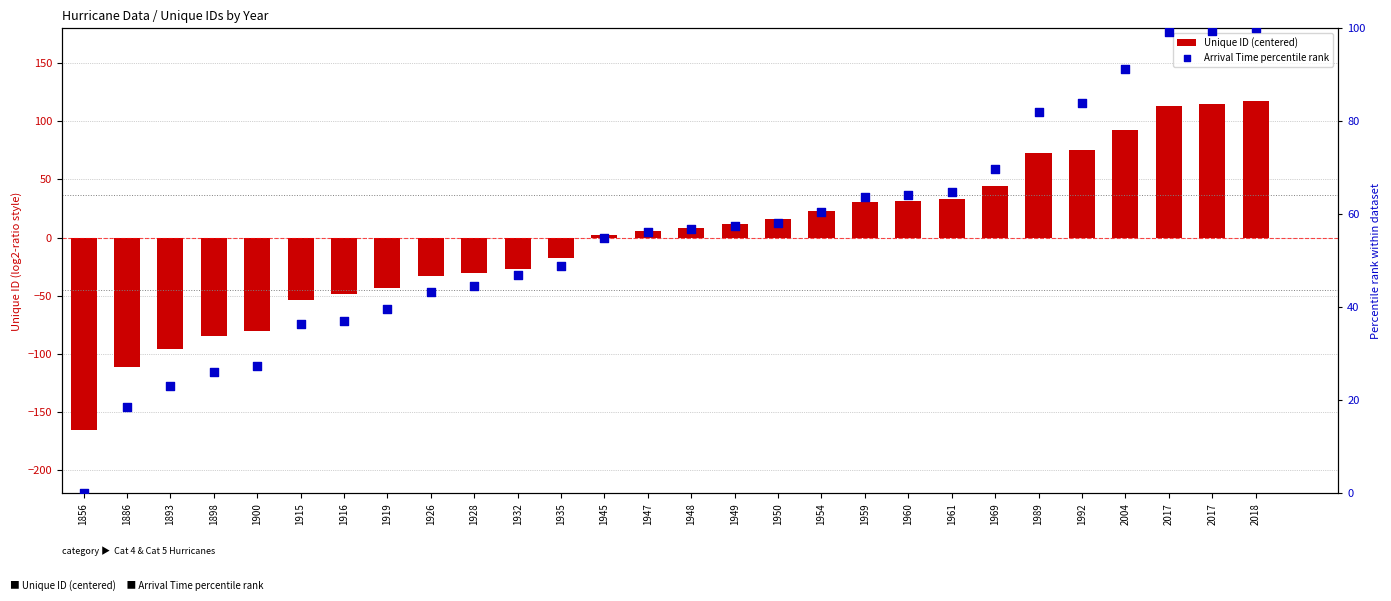

Which series has the largest total across all categories?

Arrival Time percentile rank